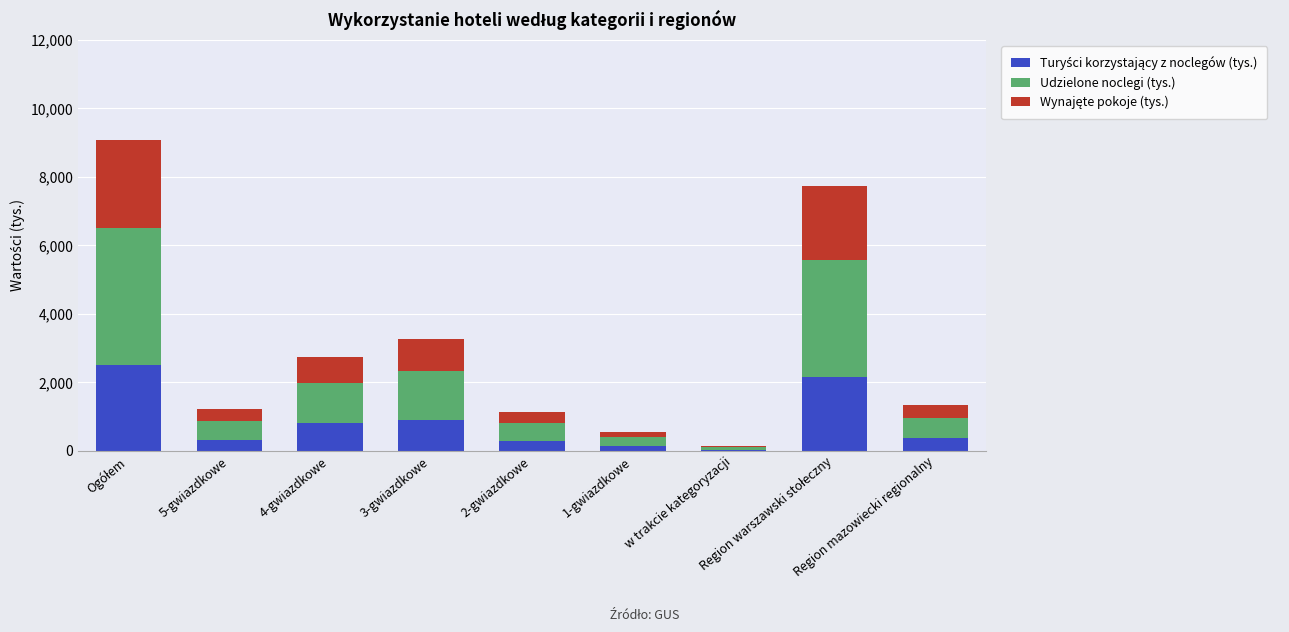

What is the total value across all series at 2-gwiazdkowe?

1137.4